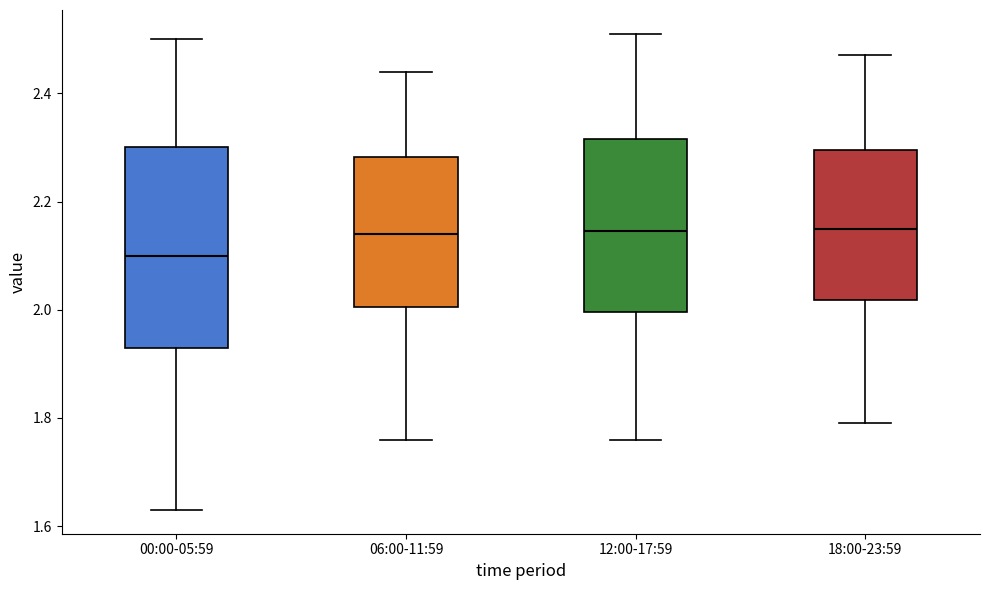

Where is the upper edge of the box for 06:00-11:59 on the y-axis? The values are not printed on the chart, so give them approximately, as read against the axis.

2.28